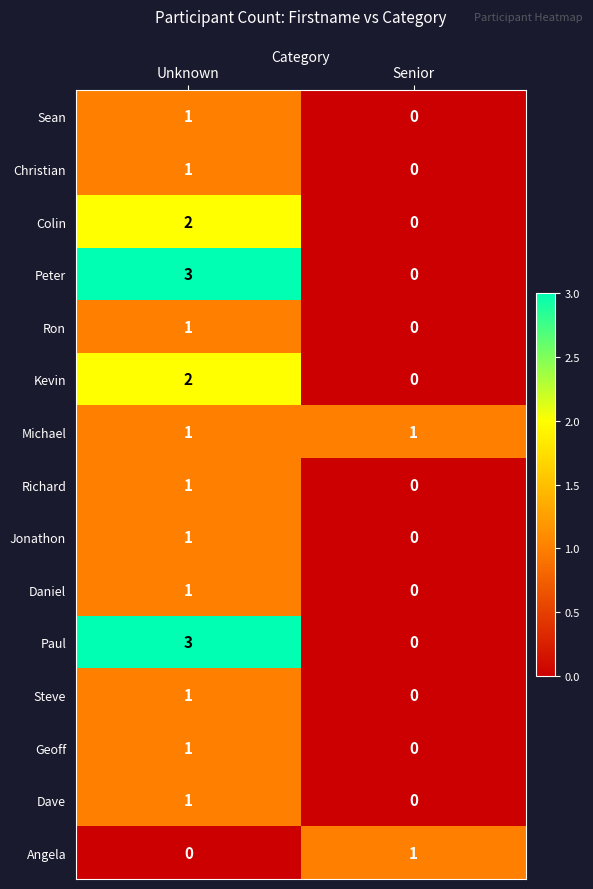

What is the difference between the highest and lowest values at Unknown?

3